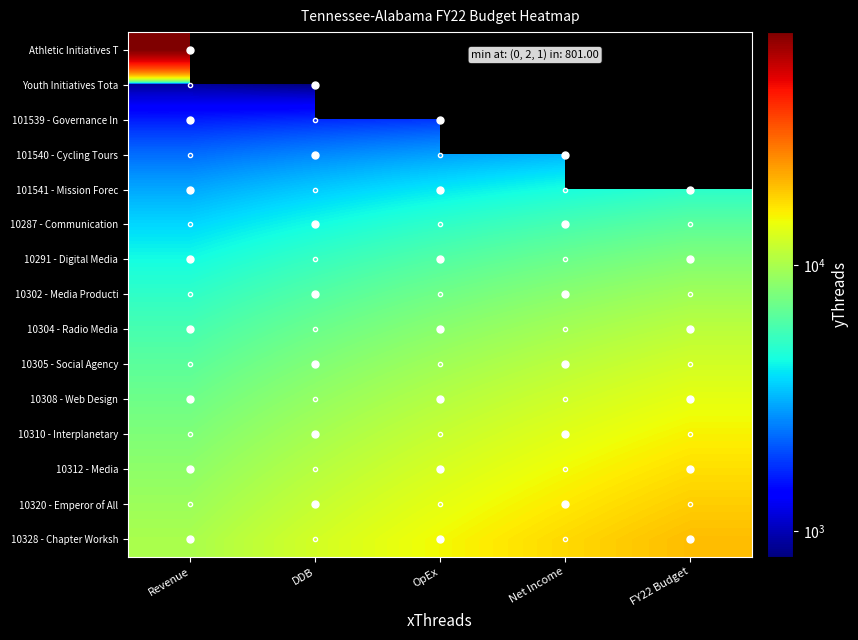

The 10310 - Interplanetary series shows 9801.0 at DDB. True or false?

True